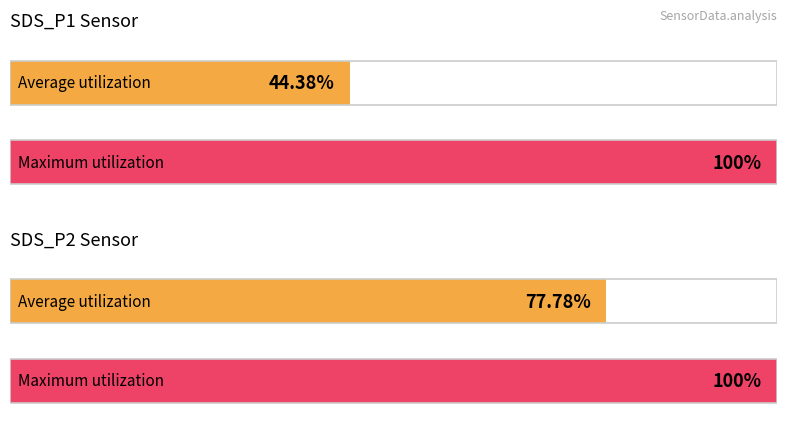

How many bars are there in each group?

2